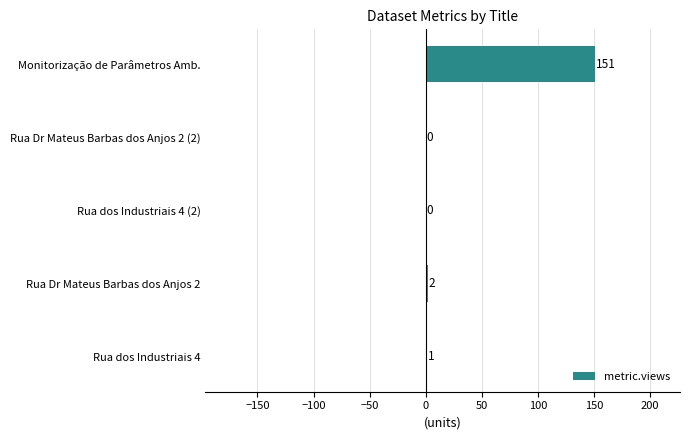

The chart shows a value of 151 at Monitorização de Parâmetros Amb.. True or false?

True